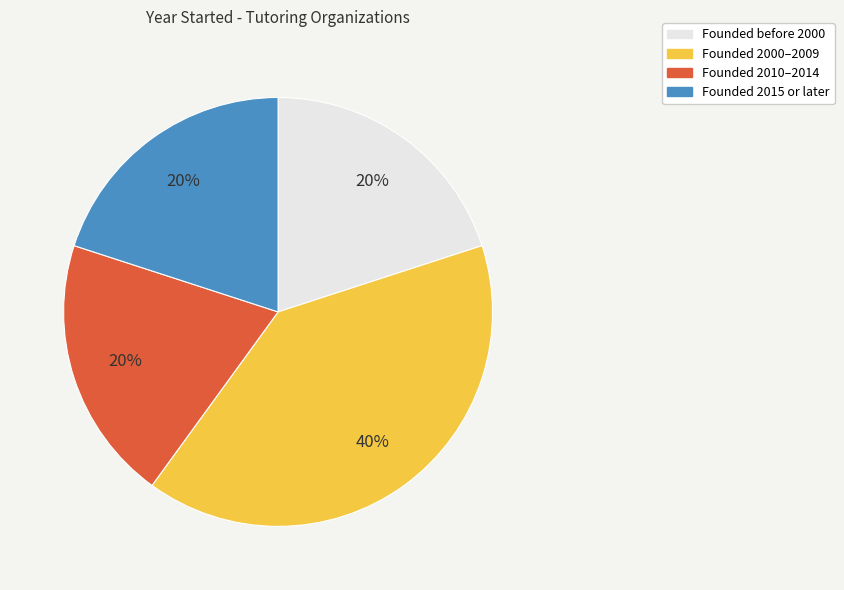

Is there any slice that represents more than half of the pie?

No